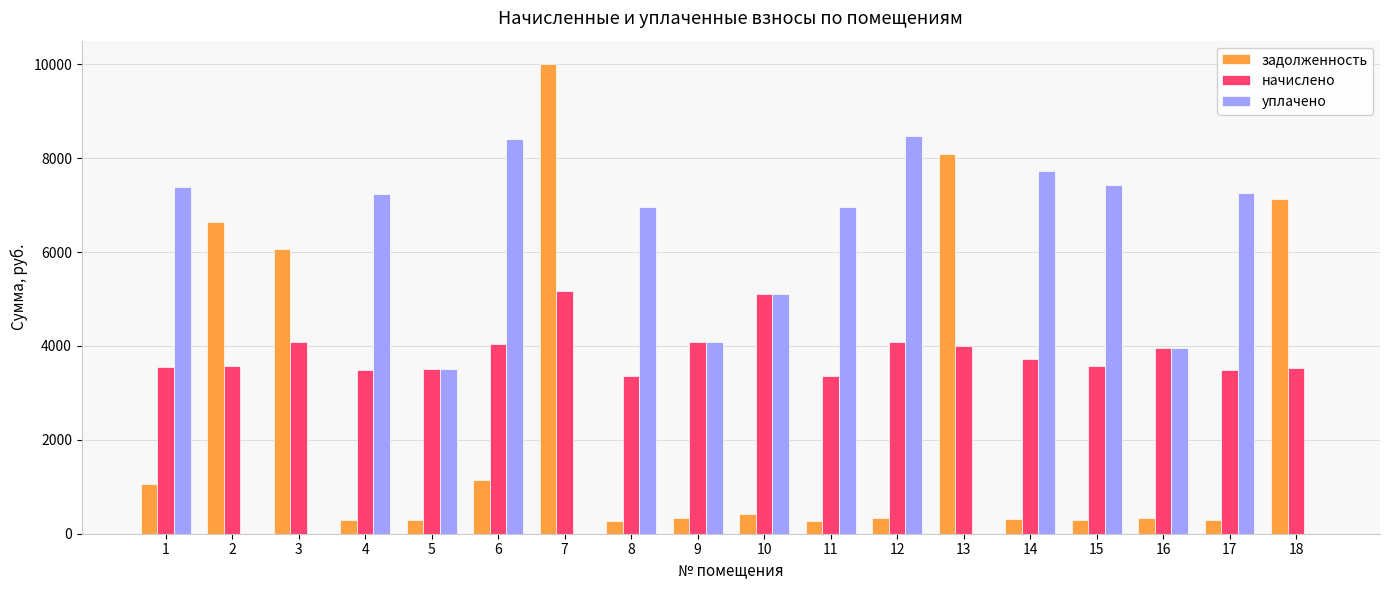

The value of начислено at 8 is 5237.7. True or false?

False